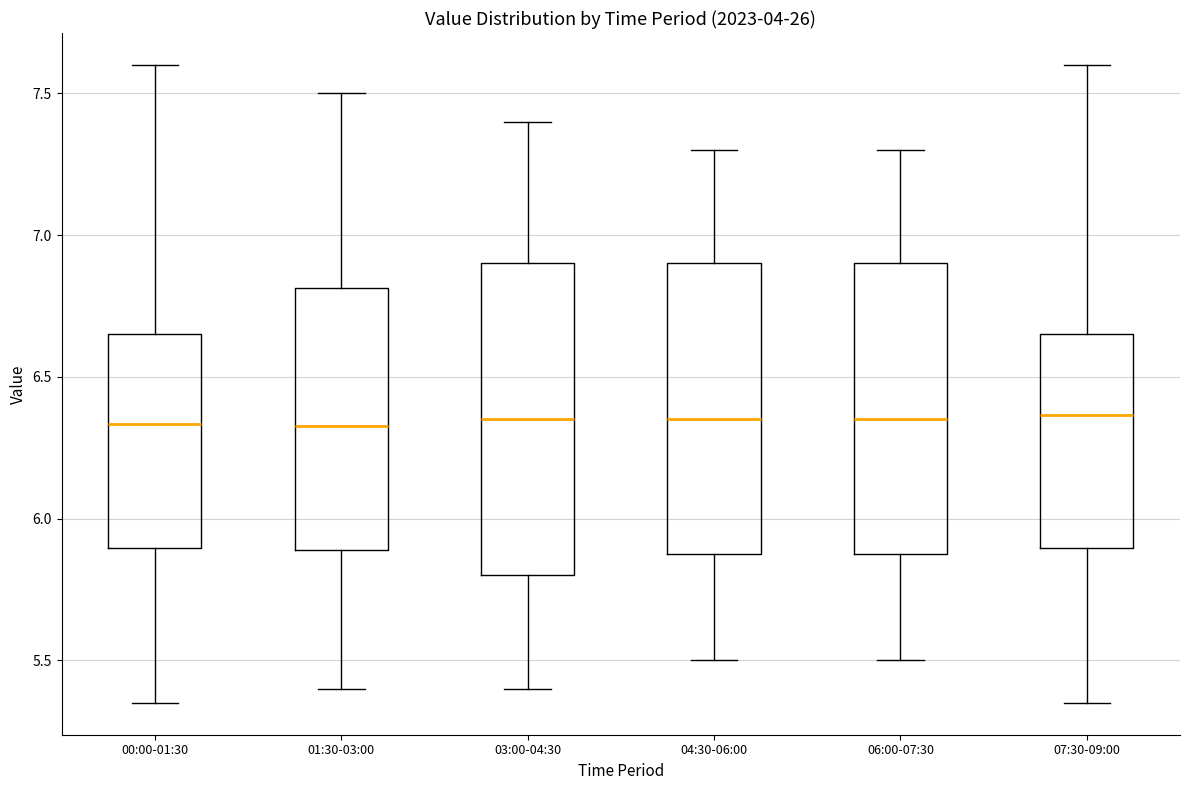

Which box is the tallest, from its lower edge to its upper edge?

03:00-04:30